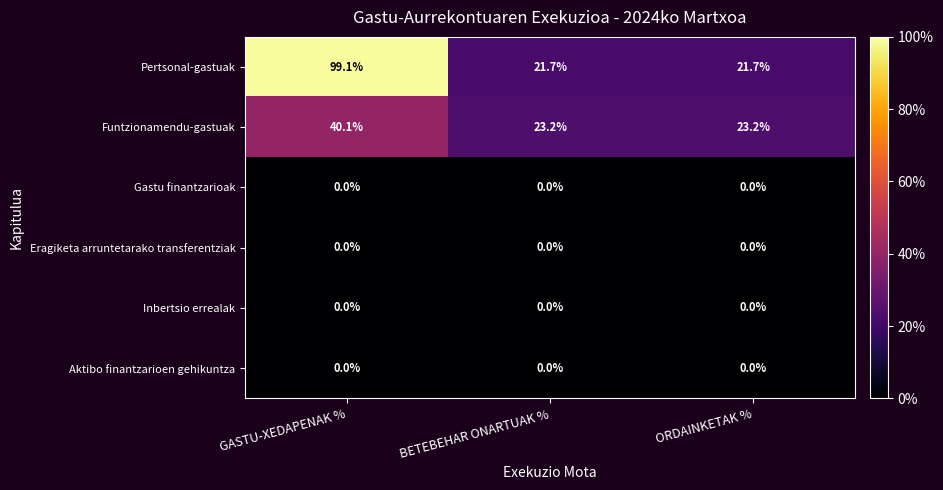

What is the spread (max minus min) of values at GASTU-XEDAPENAK %?

99.1